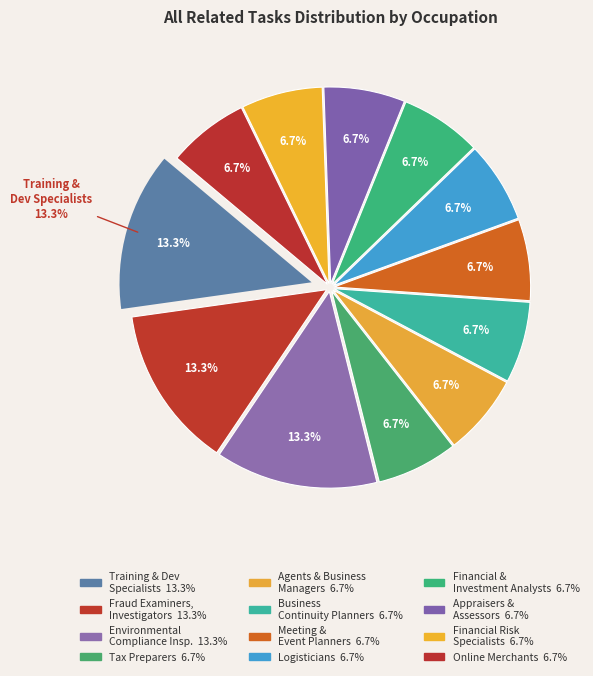

Do Meeting, Convention, and Event Planners and Fraud Examiners, Investigators and Analysts together represent more than half of the pie?

No